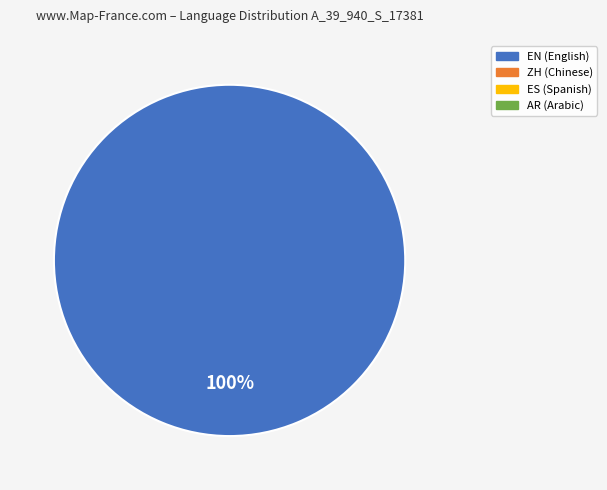

Is there a majority slice in this chart?

Yes